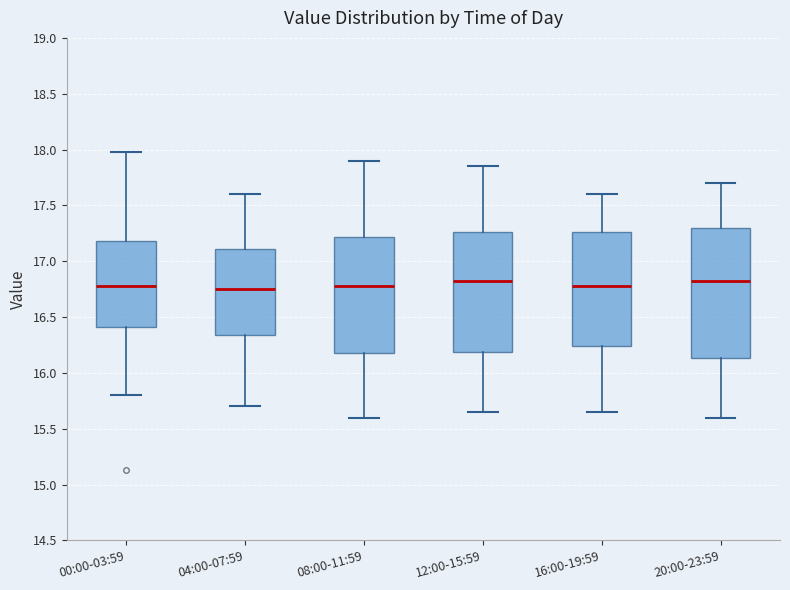

Reading left to right, read every box against the y-axis: the position of its median line, the range the box covers, and the ends of its whiskers. The values are not printed on the chart, so give them approximately, as read against the axis.

00:00-03:59: median 16.80, box 16.40 to 17.20, whiskers 15.80 to 18.00
04:00-07:59: median 16.75, box 16.35 to 17.10, whiskers 15.70 to 17.60
08:00-11:59: median 16.80, box 16.20 to 17.20, whiskers 15.60 to 17.90
12:00-15:59: median 16.85, box 16.20 to 17.25, whiskers 15.65 to 17.85
16:00-19:59: median 16.80, box 16.25 to 17.25, whiskers 15.65 to 17.60
20:00-23:59: median 16.85, box 16.15 to 17.30, whiskers 15.60 to 17.70